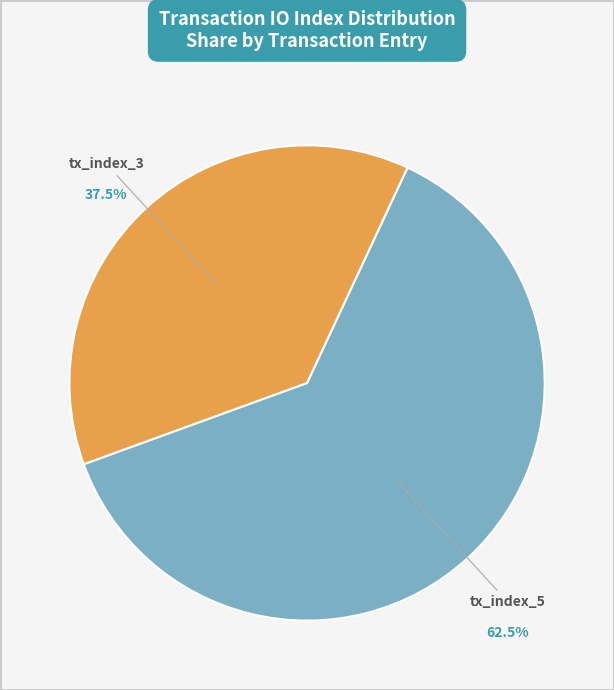

Which slice is the largest?

tx_index_5